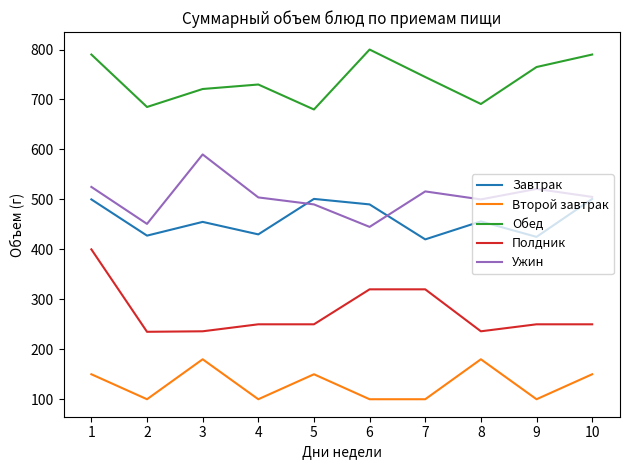

What is the minimum value shown in the chart?

100.0